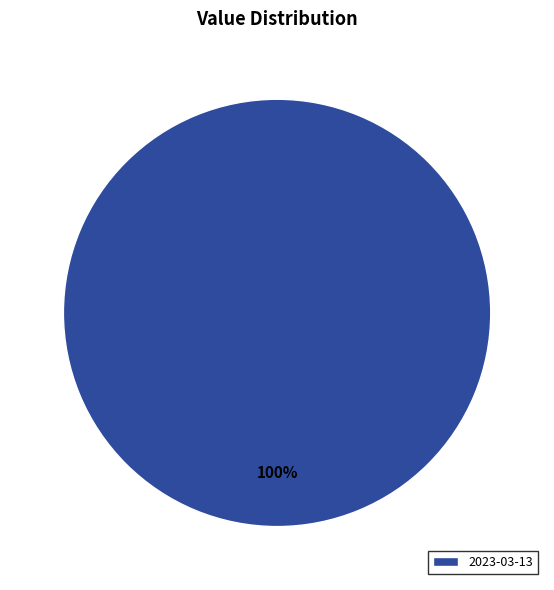

How many slices are in this pie chart?

1